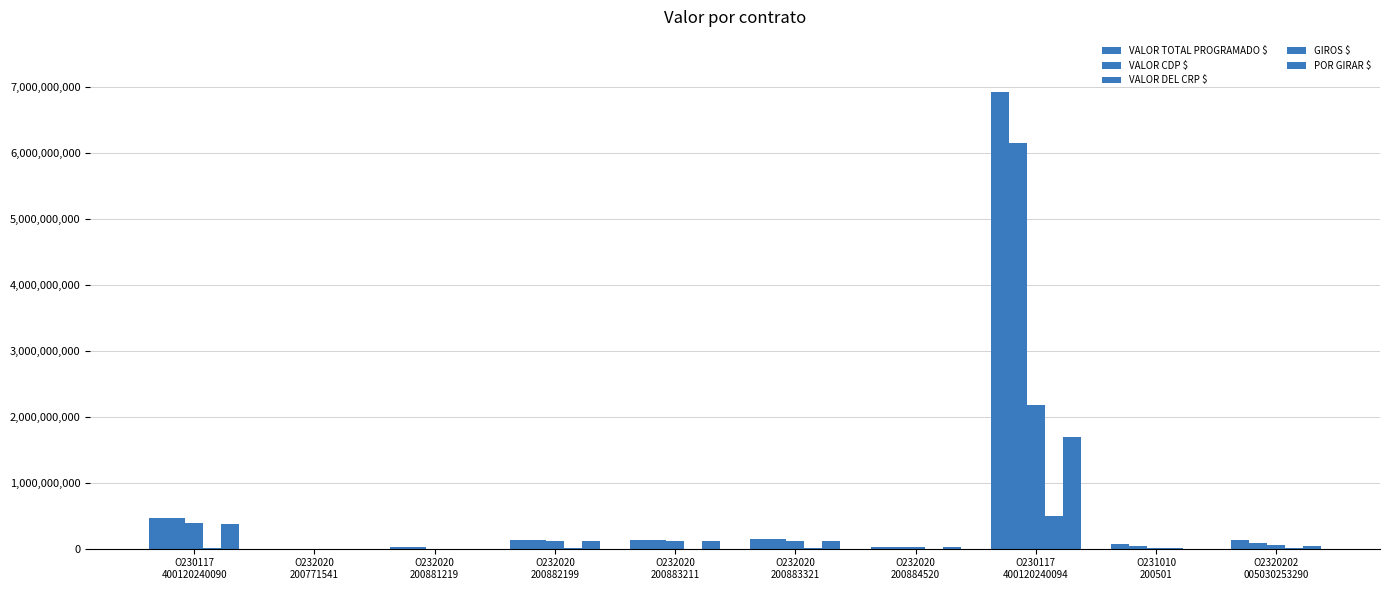

Count the number of data series in this chart.

5